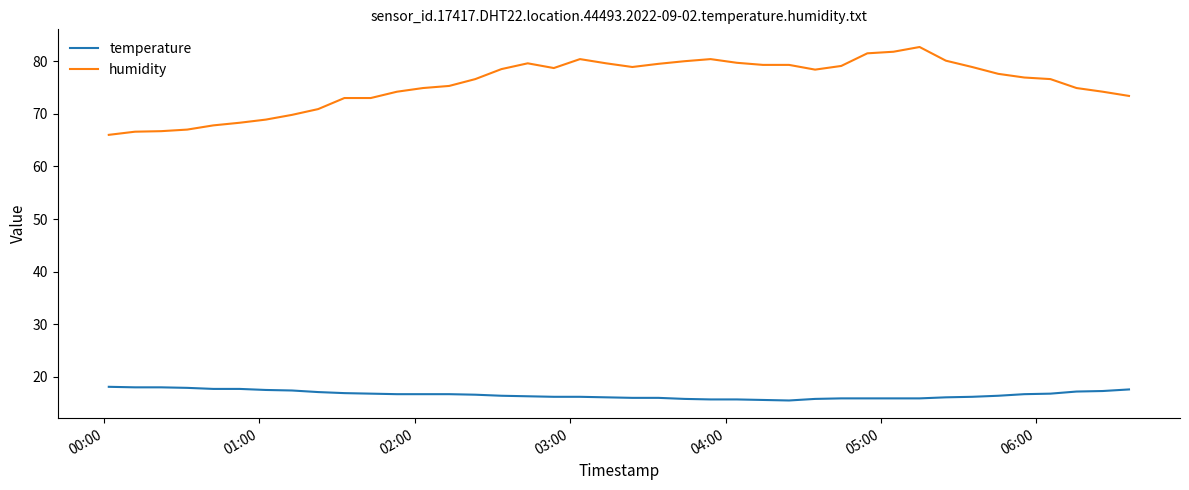

List the series in order of their overall mean, highest first.

humidity, temperature